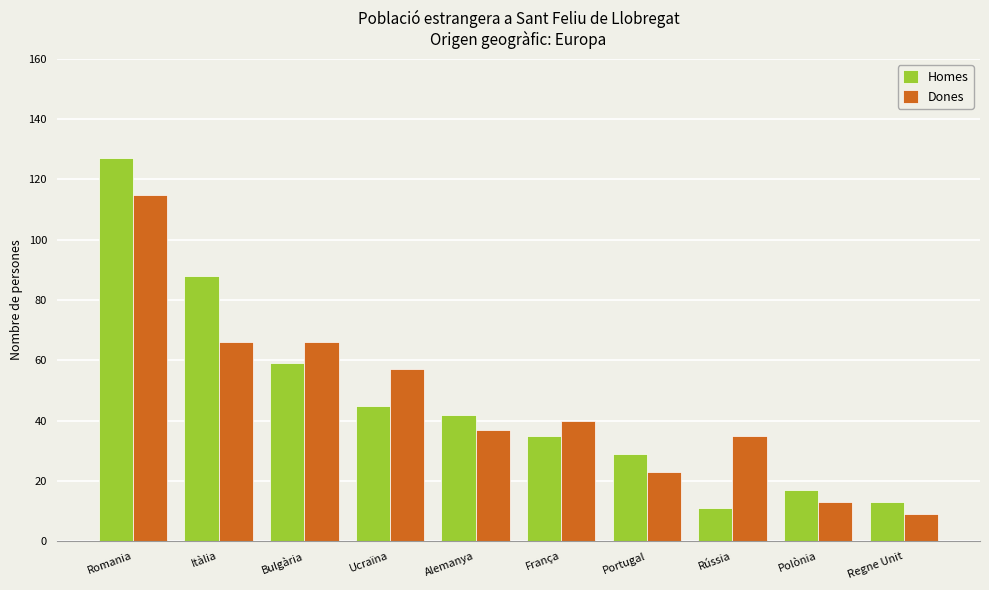

Rank the series by their maximum value, from highest to lowest.

Homes, Dones